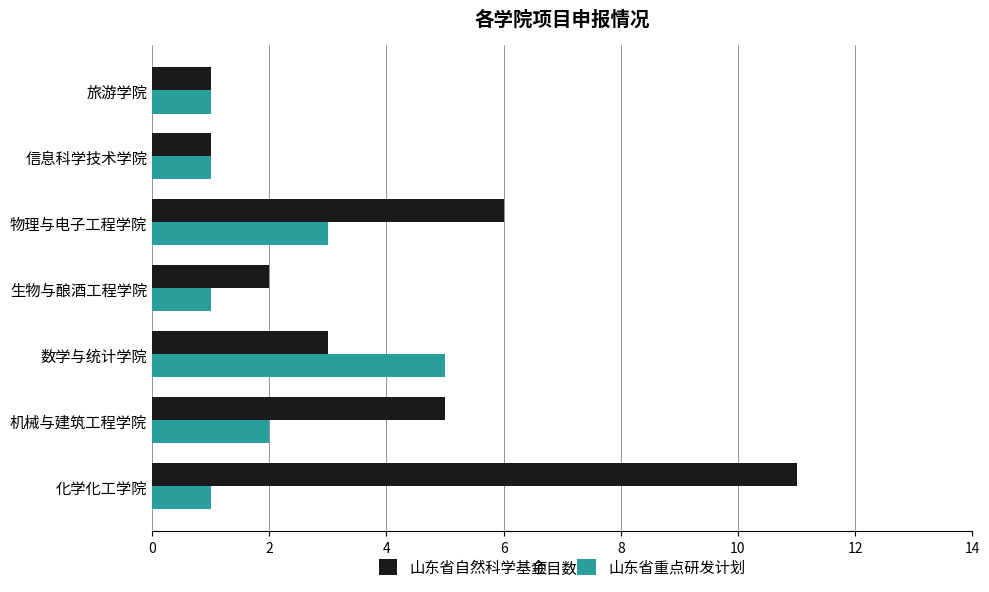

What is the difference between the second highest and second lowest values in the 山东省重点研发计划 series?

2